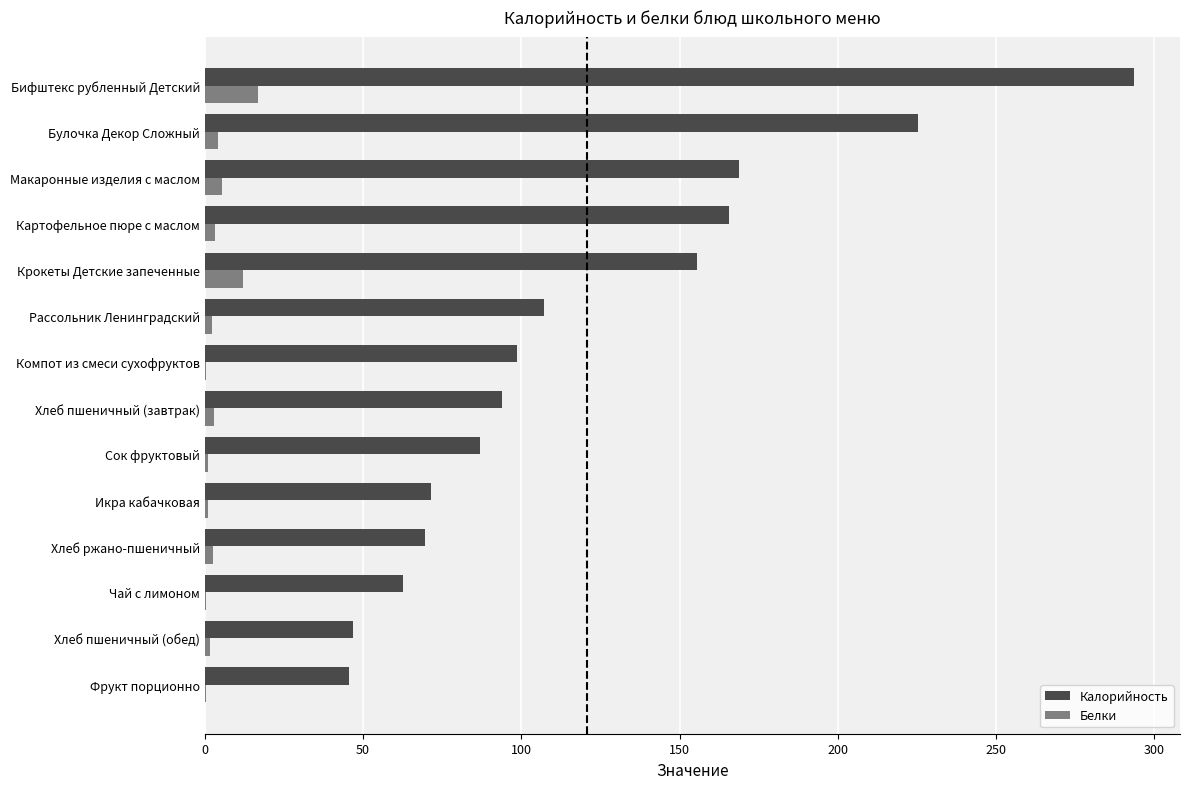

What is the greatest value displayed?

293.4